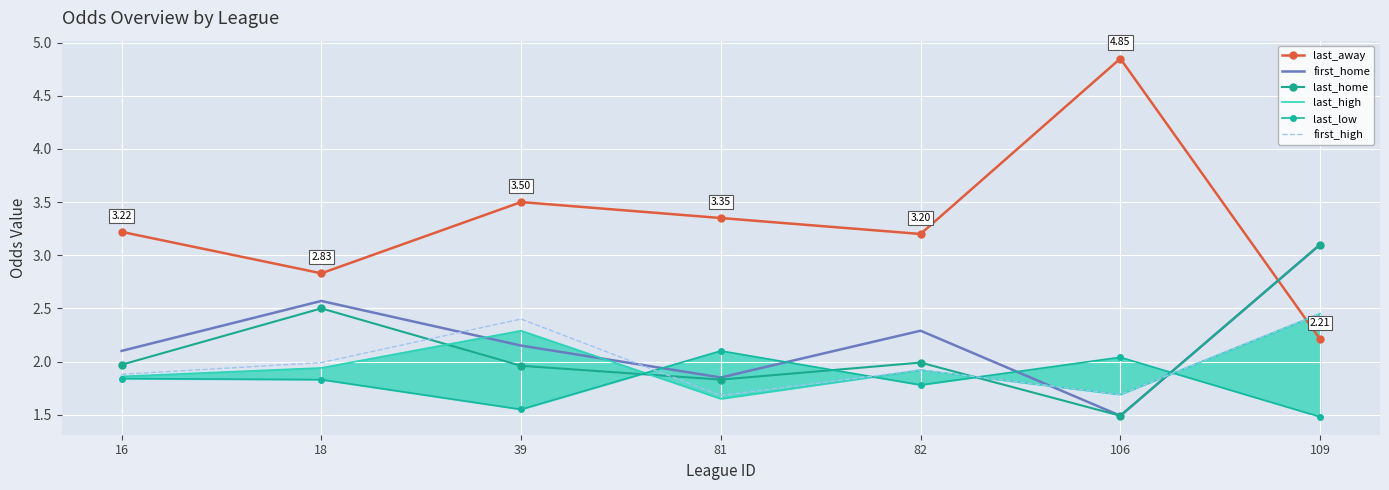

The last_home series shows 1.1 at 18. True or false?

False